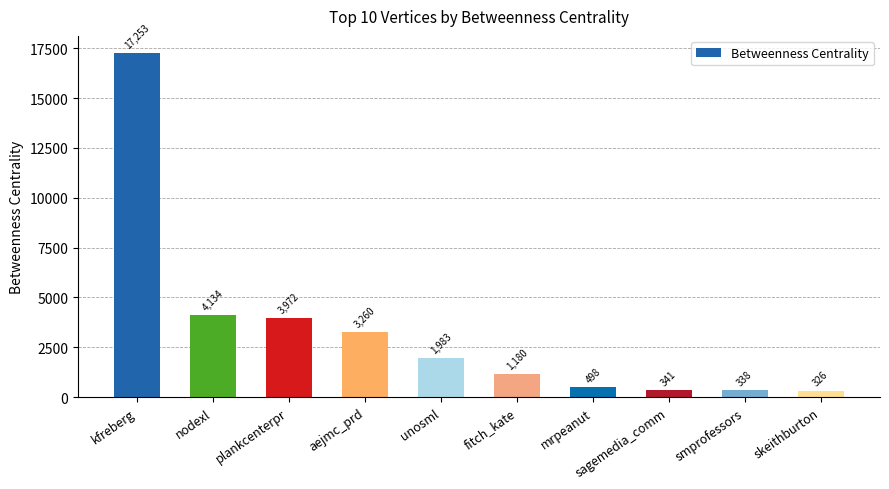

What is the sum of the values at sagemedia_comm and aejmc_prd?

3601.1